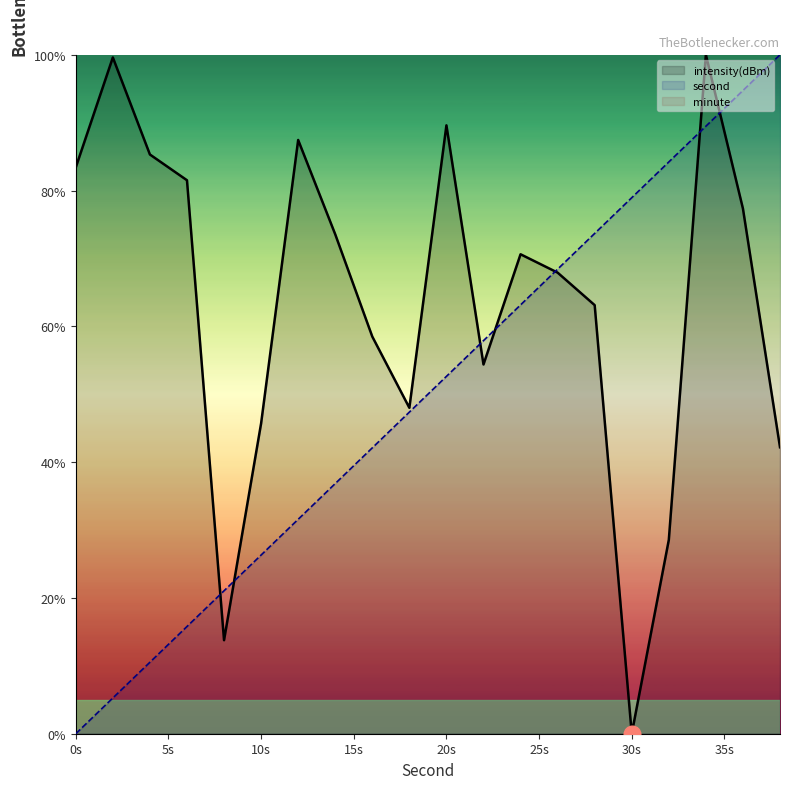

The value of second at 18 is 47.4. True or false?

True